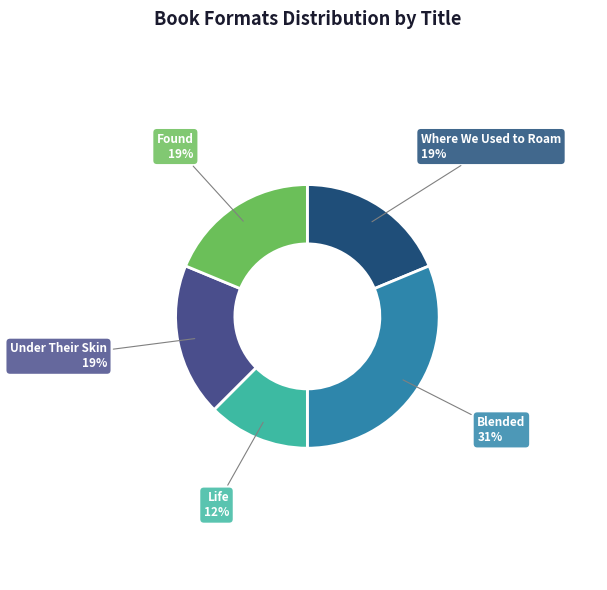

Approximately how many times larger is the value at Under Their Skin compared to Found?

1.0